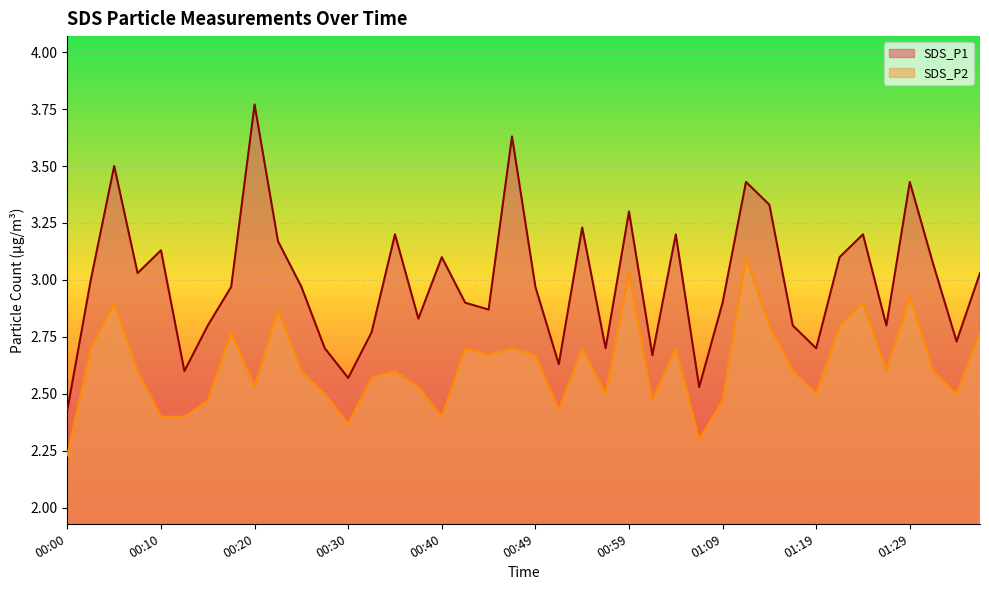

Where is SDS_P2 nearest to the value 2?

00:00